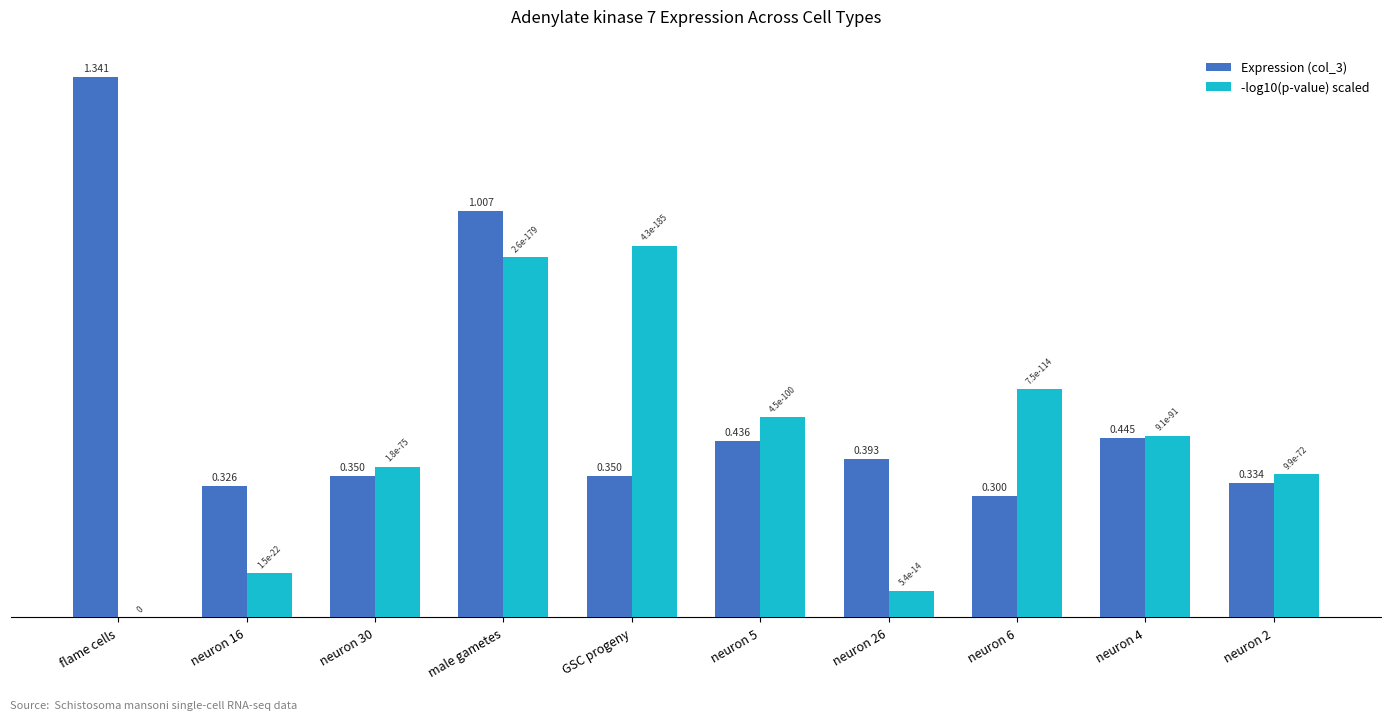

How many groups of bars are there?

10